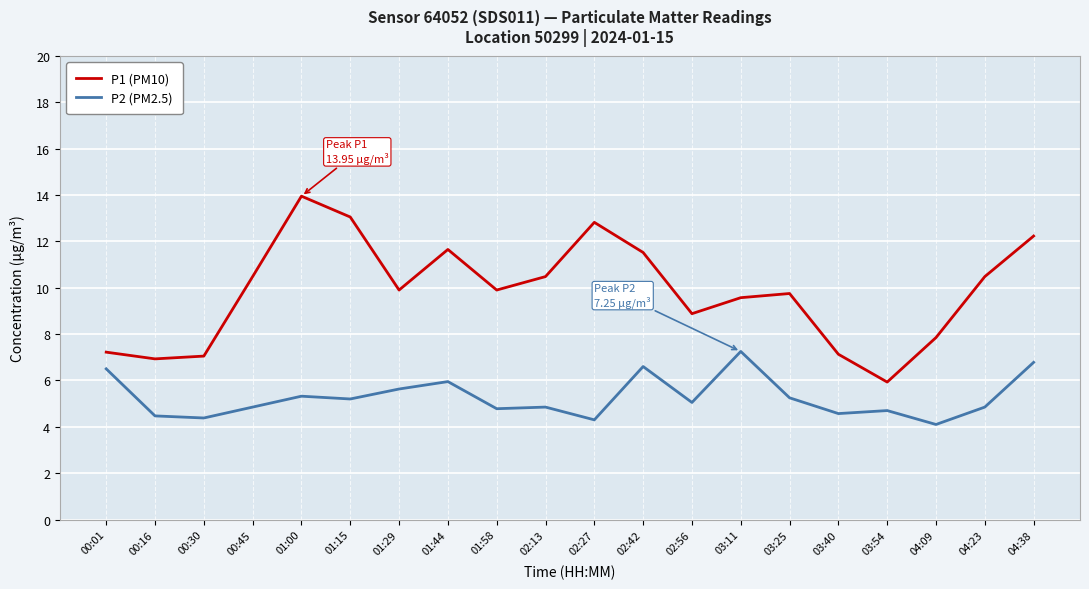

Rank the series by their maximum value, from highest to lowest.

P1 (PM10), P2 (PM2.5)